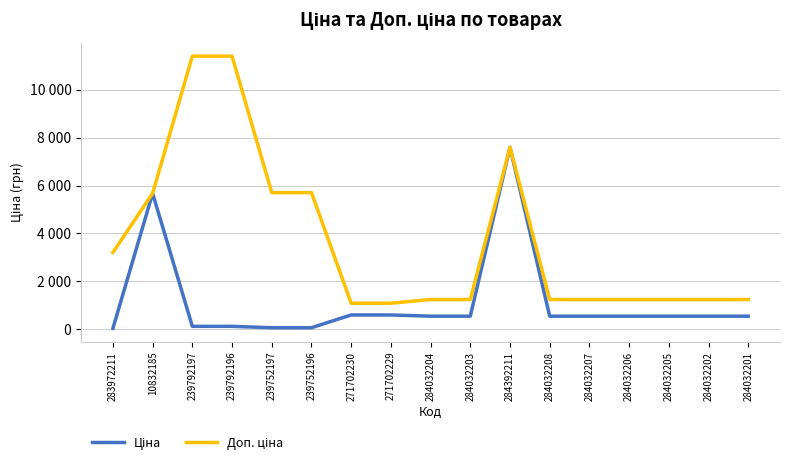

What is the difference between the second highest and minimum values in the Ціна series?

5641.8